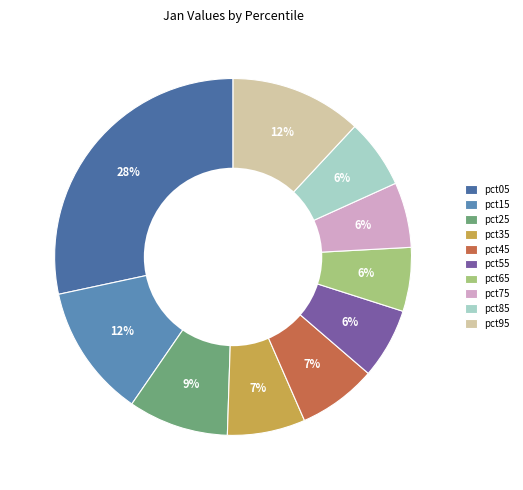

Count the number of slices in the pie.

10